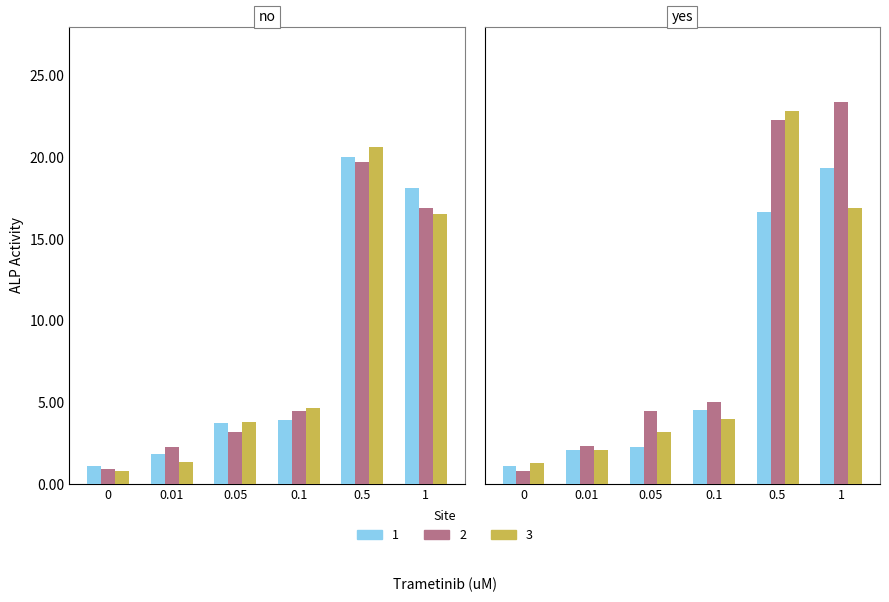

The value of Rep5 at 0.01 is 2.4. True or false?

True